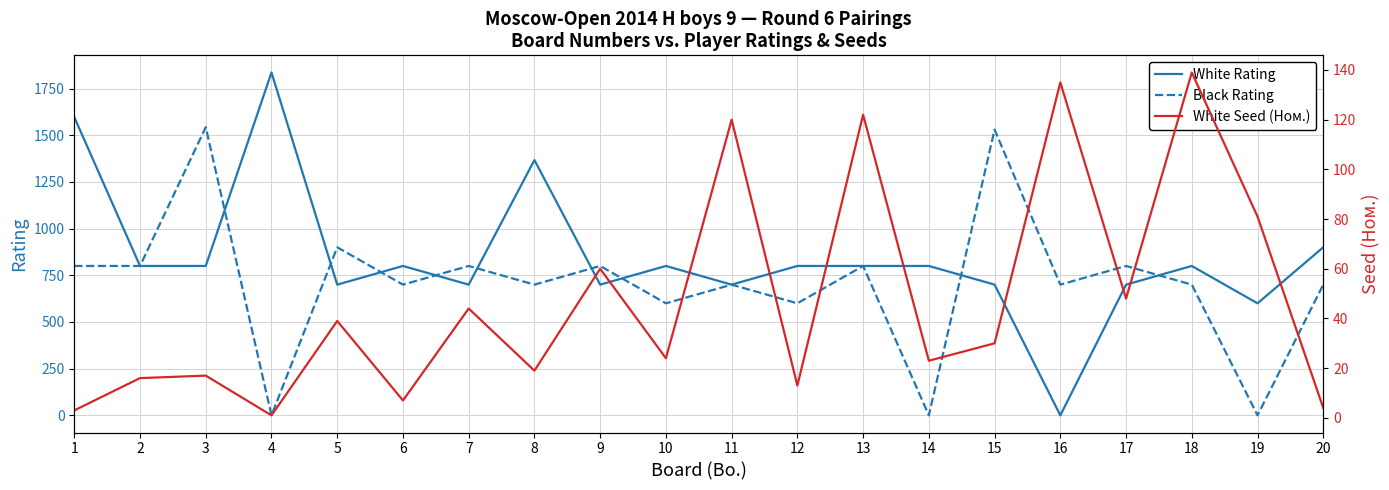

What is the sum of the White Rating values at 7 and 4?

2536